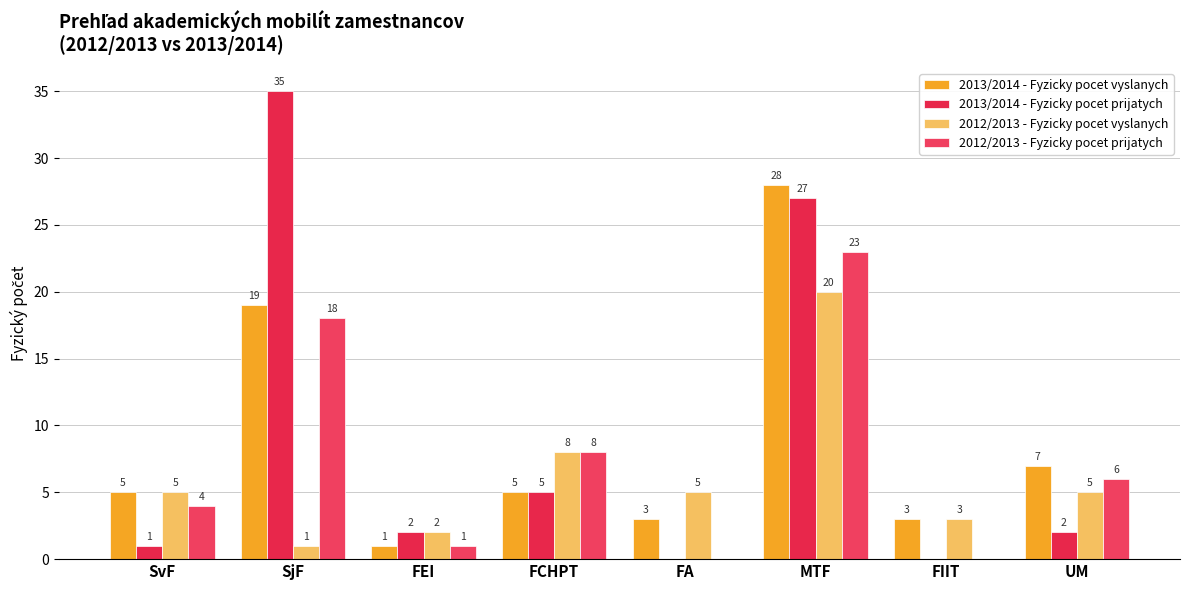

Which category has the highest value in the 2012/2013 - Fyzicky pocet vyslanych series?

MTF